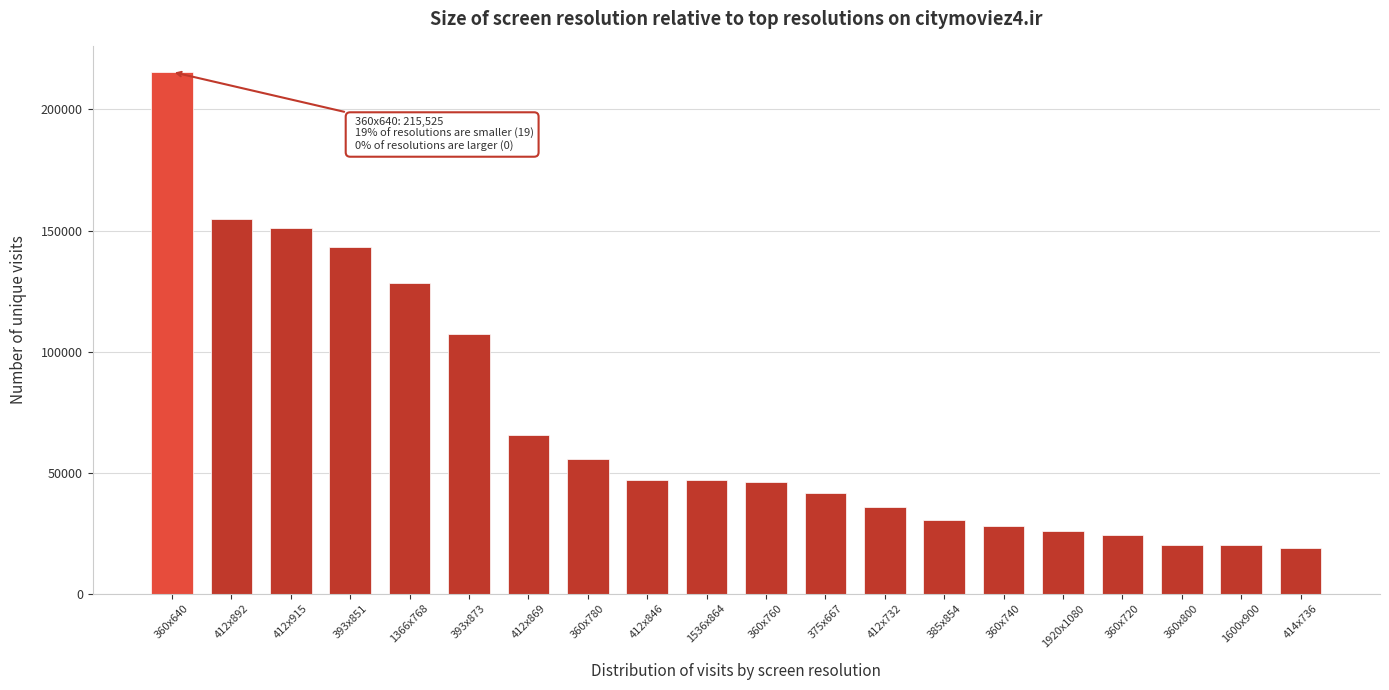

What is the ratio of the value at 360x800 to the value at 375x667?

0.5